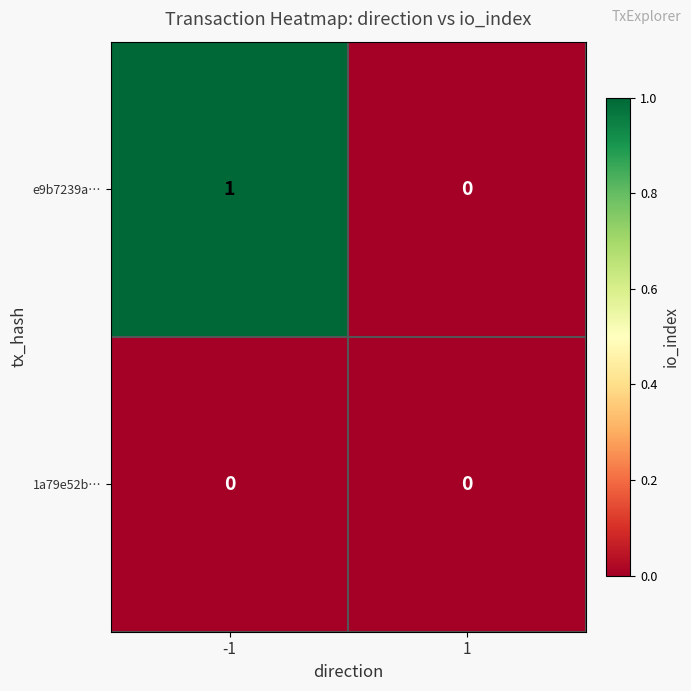

List the series in order of their overall mean, lowest first.

1a79e52b…, e9b7239a…